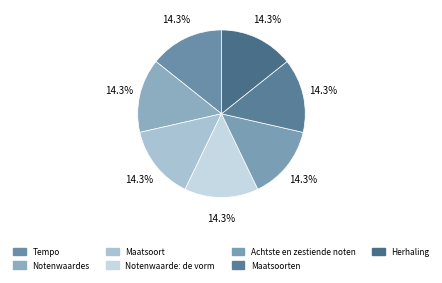

Is there a majority slice in this chart?

No